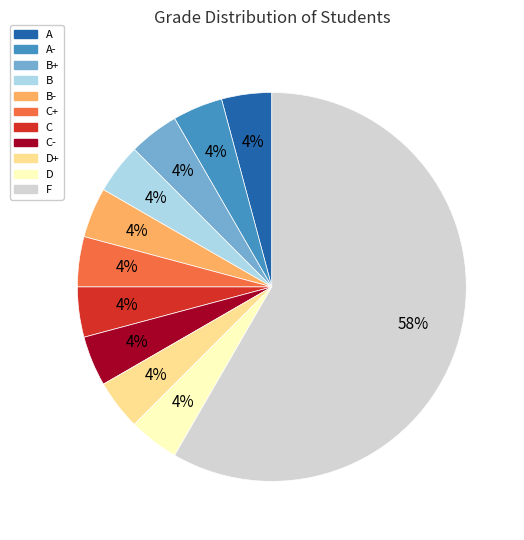

Is the sum of F and D+ greater than half?

Yes